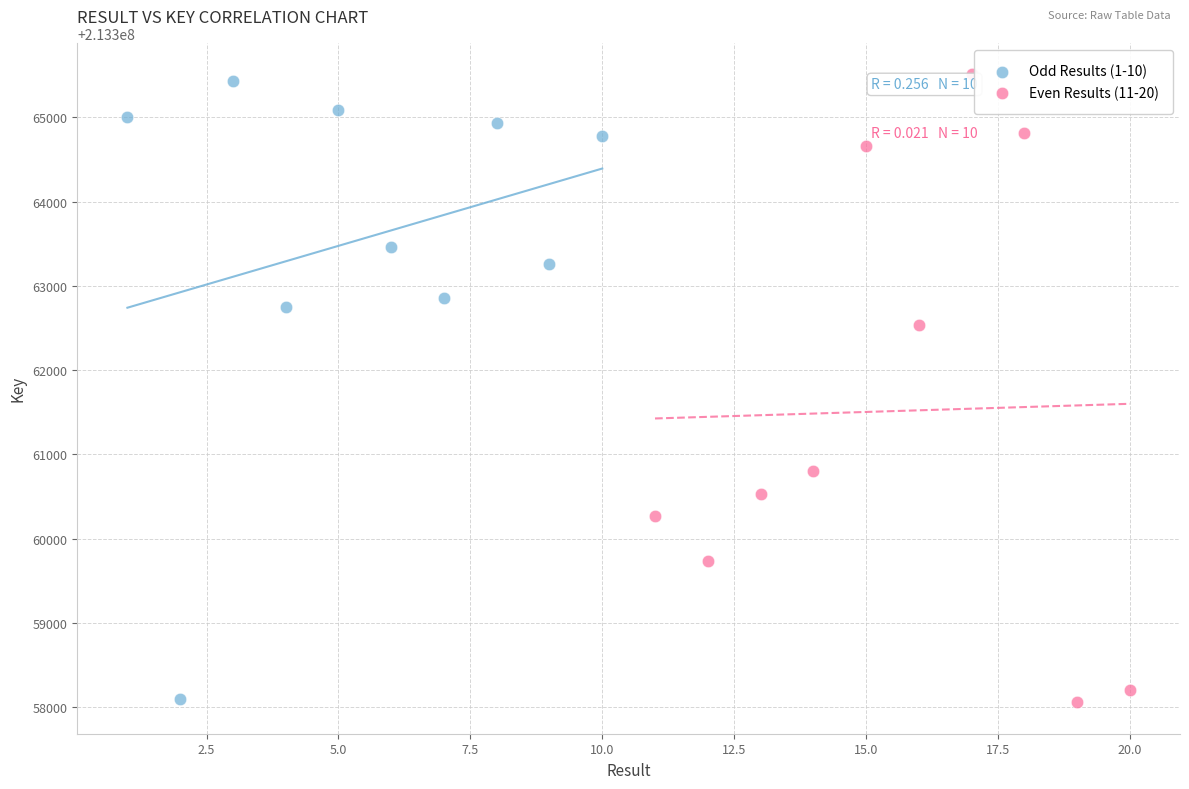

Which series contains the highest Y value?

Even Results (11-20)